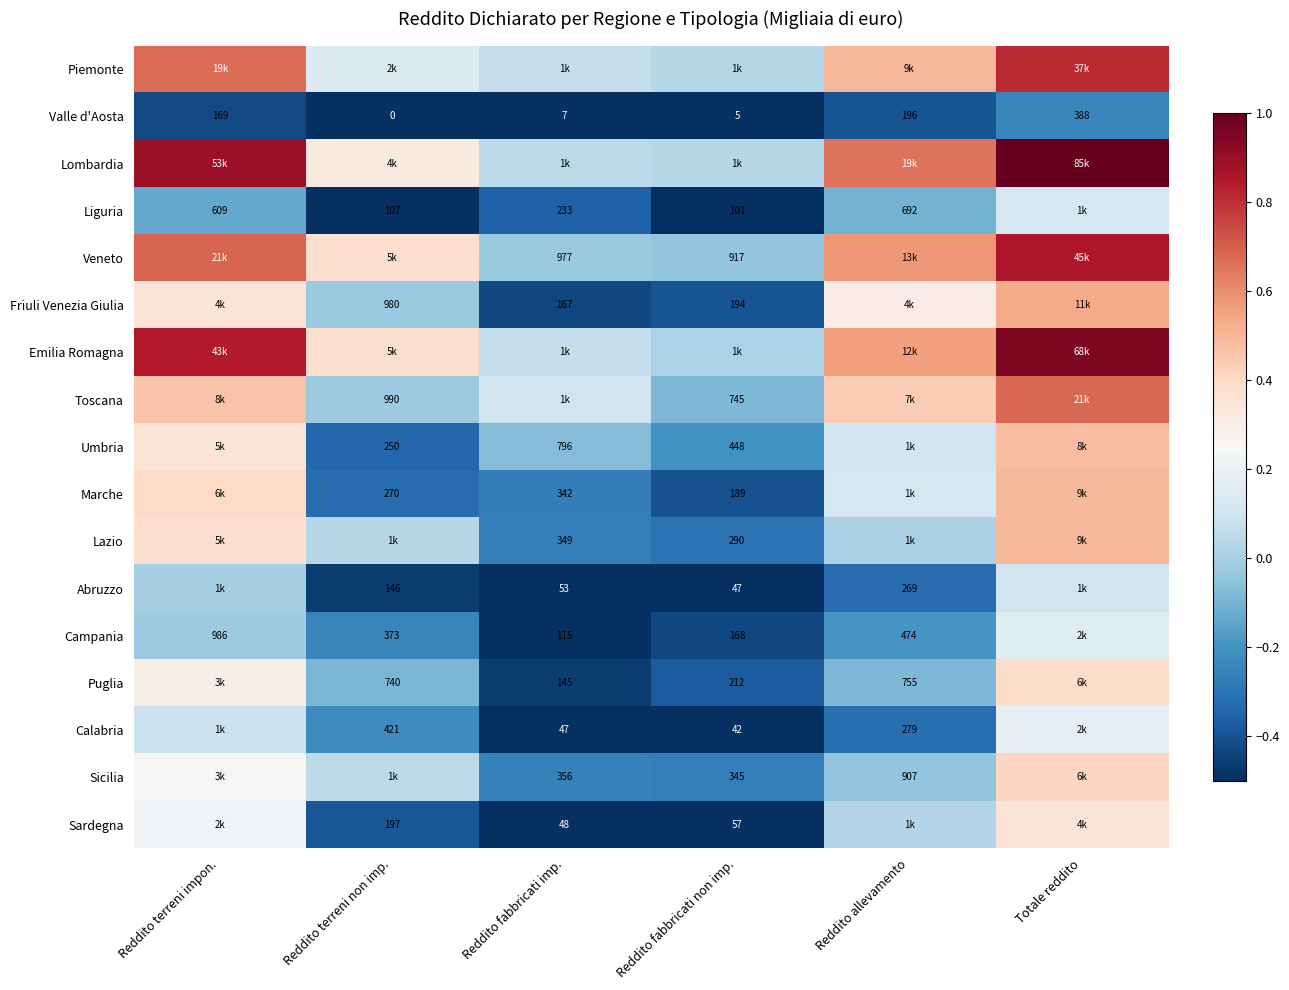

At which category is the sum across all series the highest?

Totale reddito